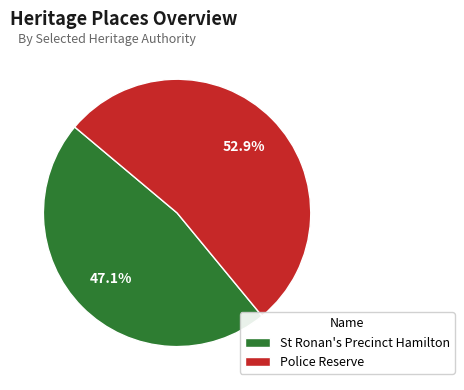

What is the majority slice?

Police Reserve